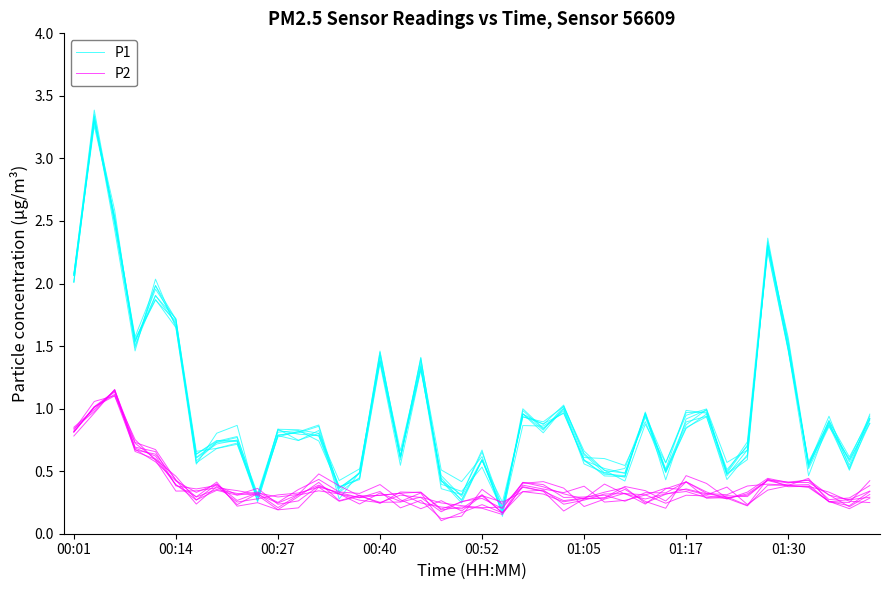

Which series has the largest total across all categories?

P1